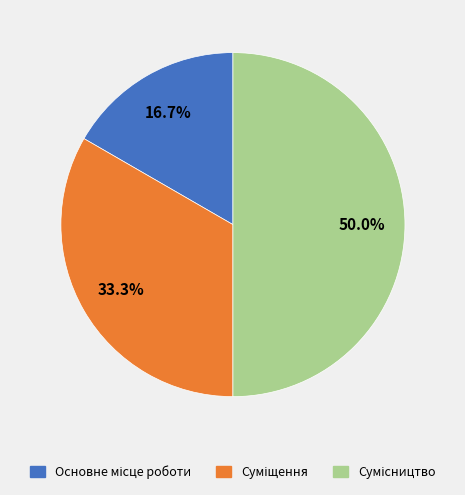

Rank the categories by value from highest to lowest.

Сумісництво, Суміщення, Основне місце роботи